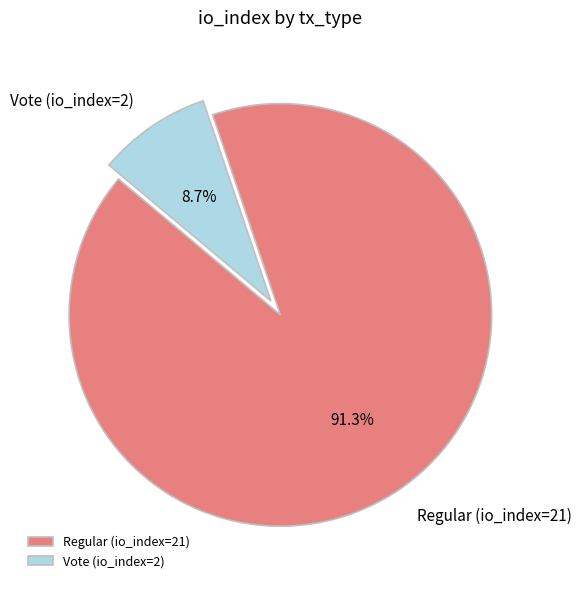

To the nearest percent, what is the combined percentage of Regular (io_index=21) and Vote (io_index=2)?

100%